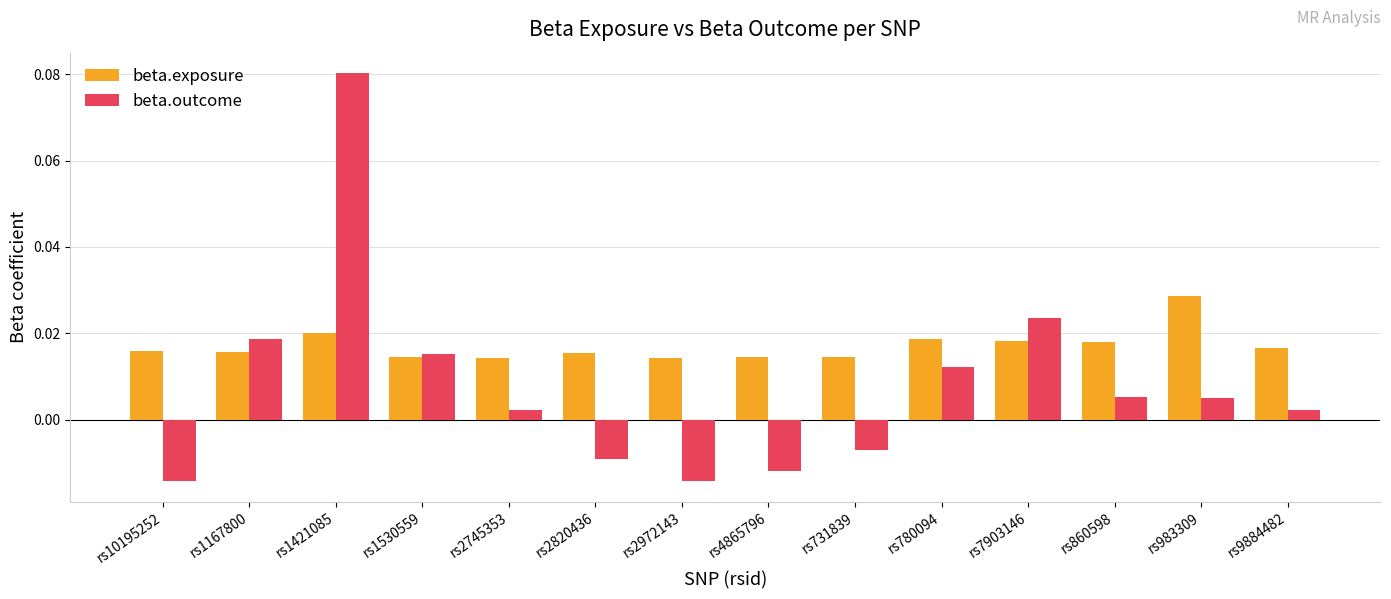

Which category has the highest value in the beta.exposure series?

rs983309